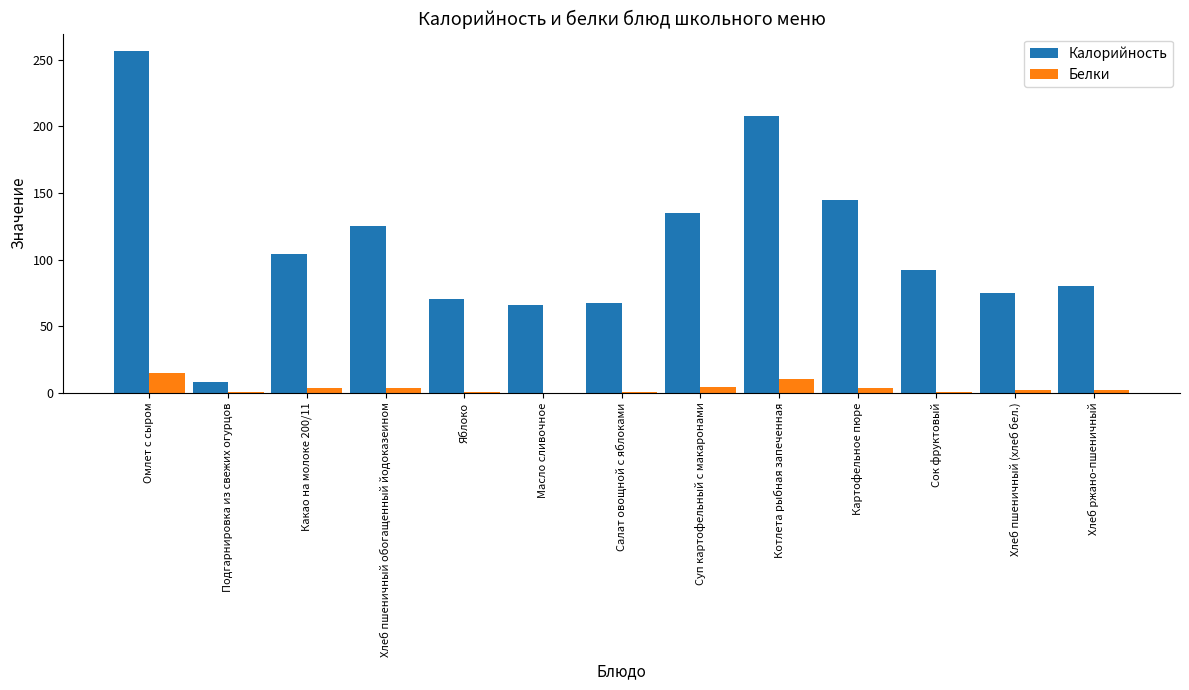

What is the sum of all Калорийность values?

1432.9